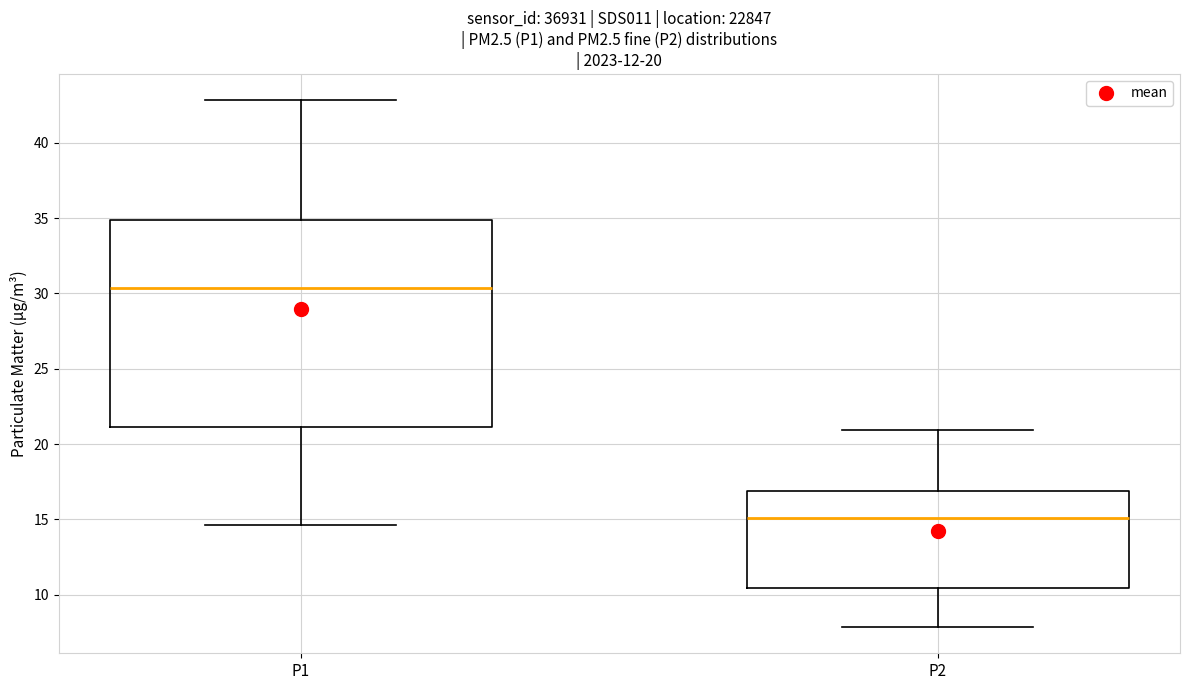

Comparing the boxes themselves (not the whiskers), which one is the tallest?

P1